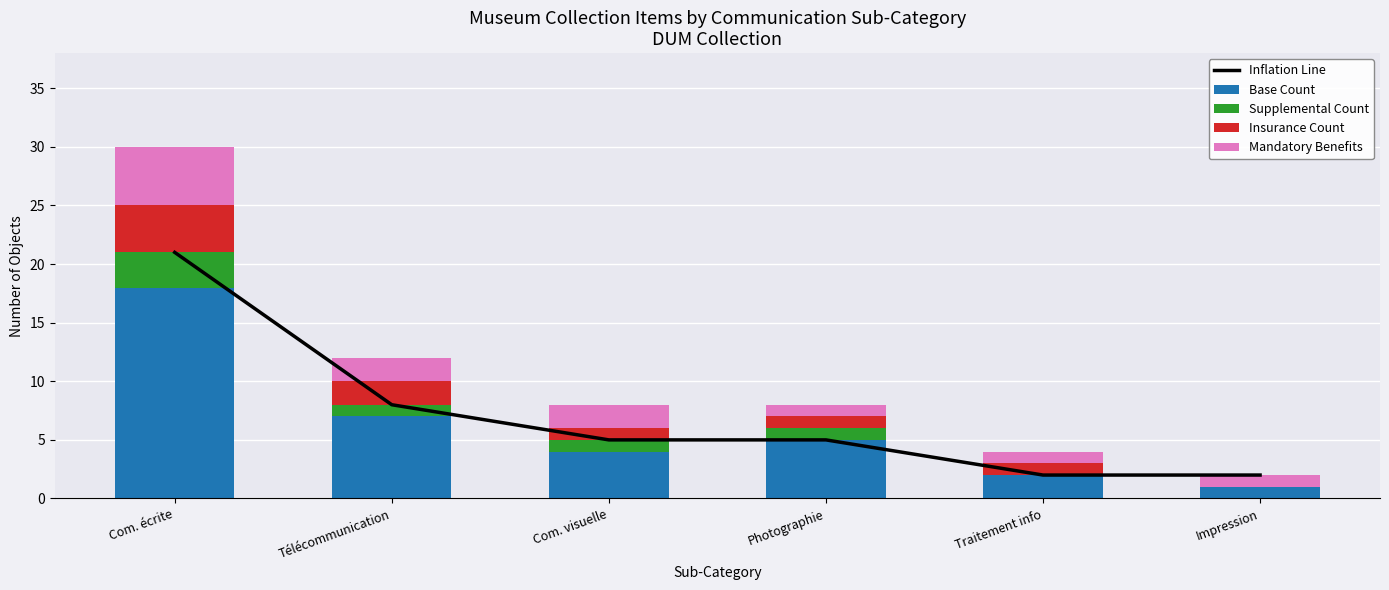

What is the value of the Inflation Line bar at the 6th from the left?

2